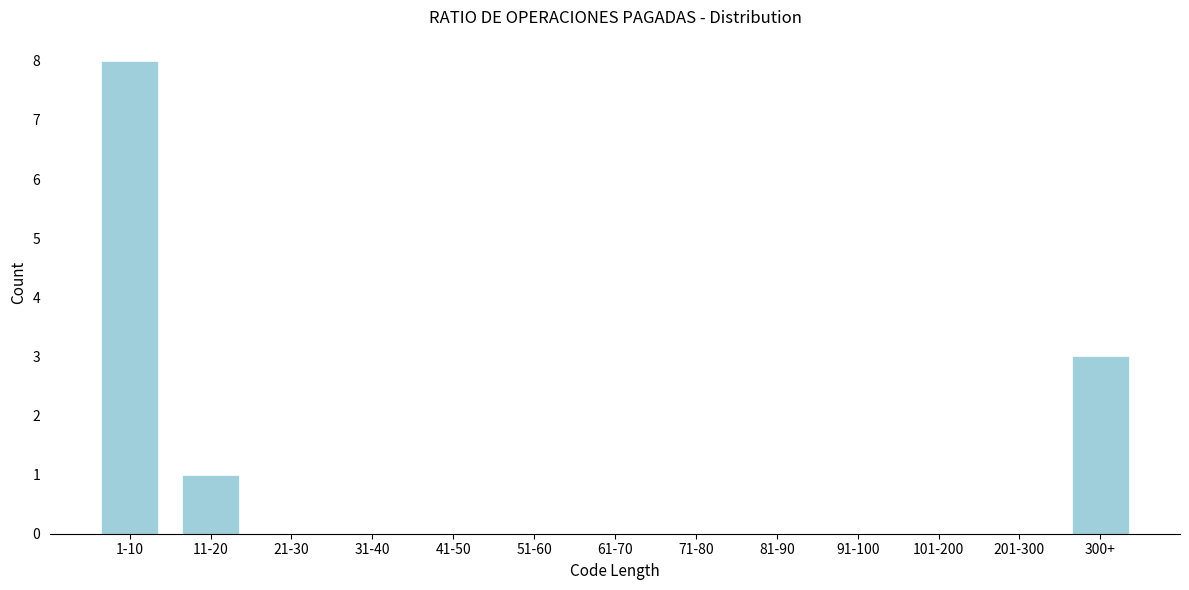

Reading left to right, extract all data points from this chart.

1-10=8	11-20=1	21-30=0	31-40=0	41-50=0	51-60=0	61-70=0	71-80=0	81-90=0	91-100=0	101-200=0	201-300=0	300+=3